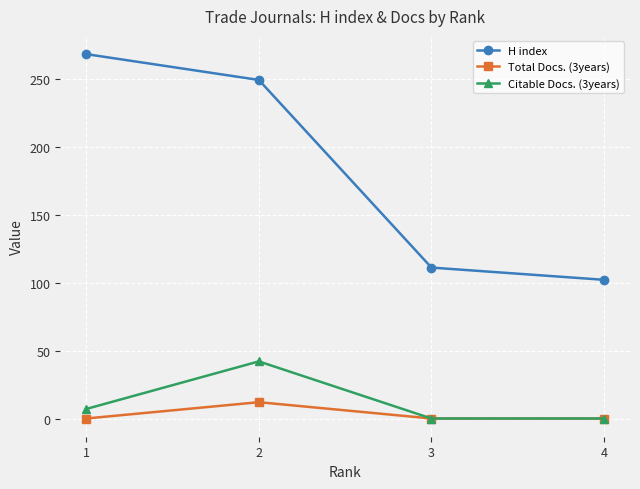

What is the difference between the highest and lowest values at 4?

102